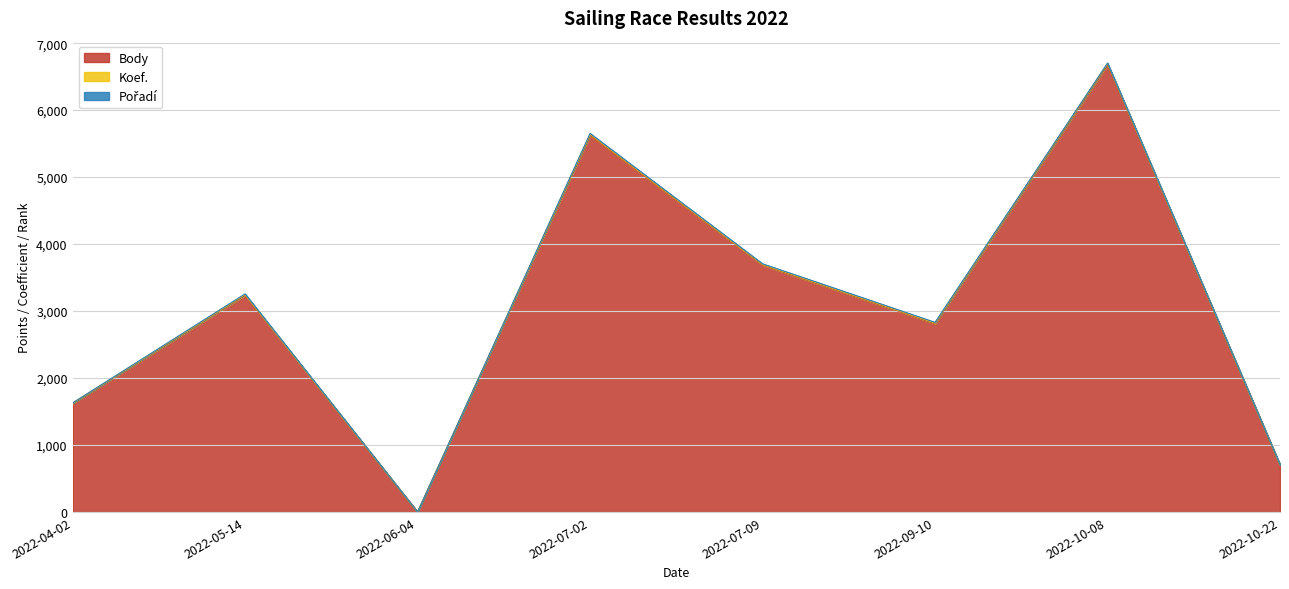

How many values in Body are above zero?

7